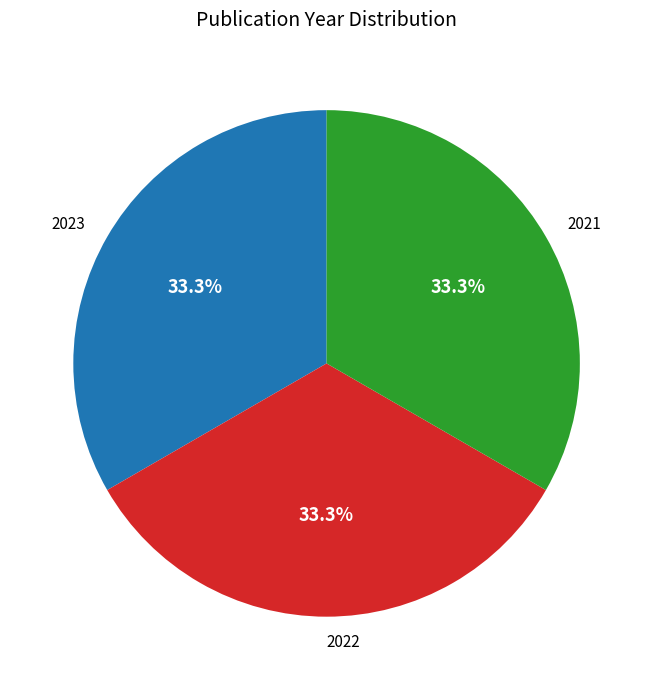

Do 2023 and 2021 together represent more than half of the pie?

Yes